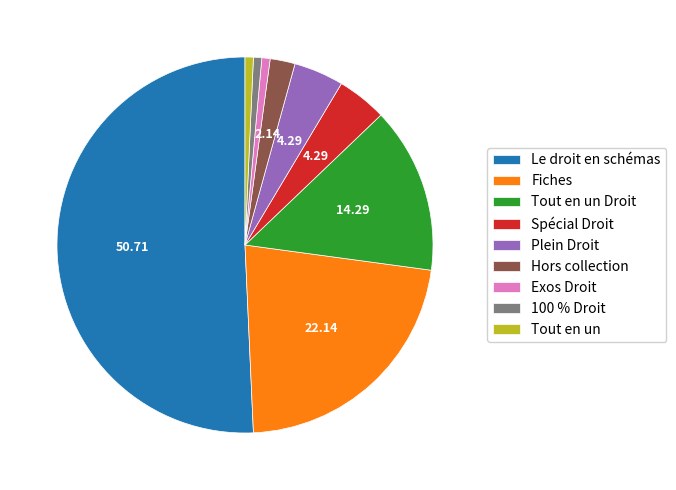

Is Plein Droit the majority of the pie?

No